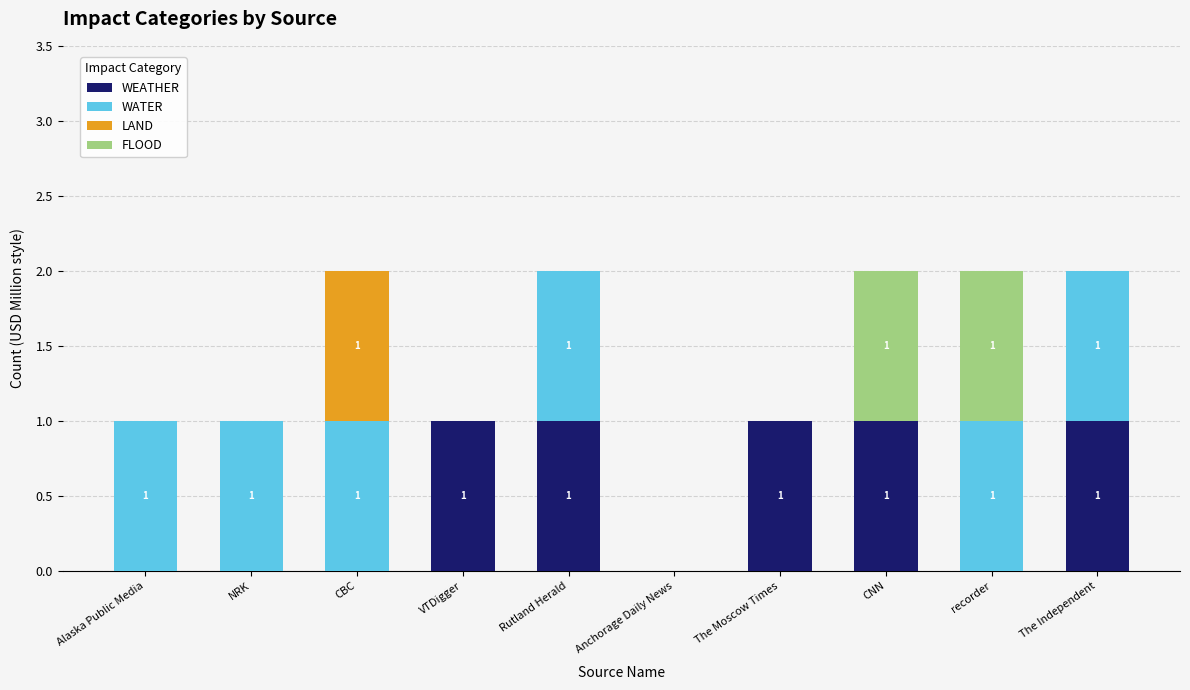

True or false: WEATHER has a value of 0 at Alaska Public Media.

True